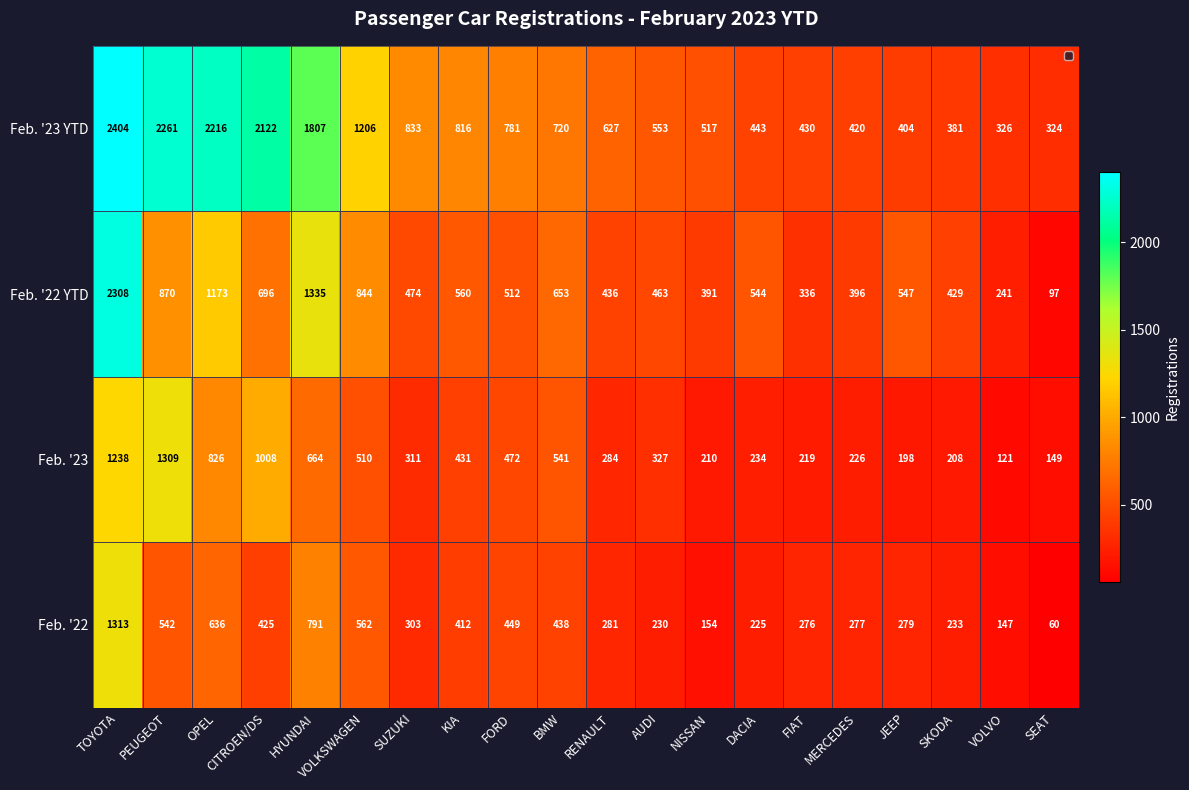

Where does the Feb. '22 series first go above 303?

TOYOTA